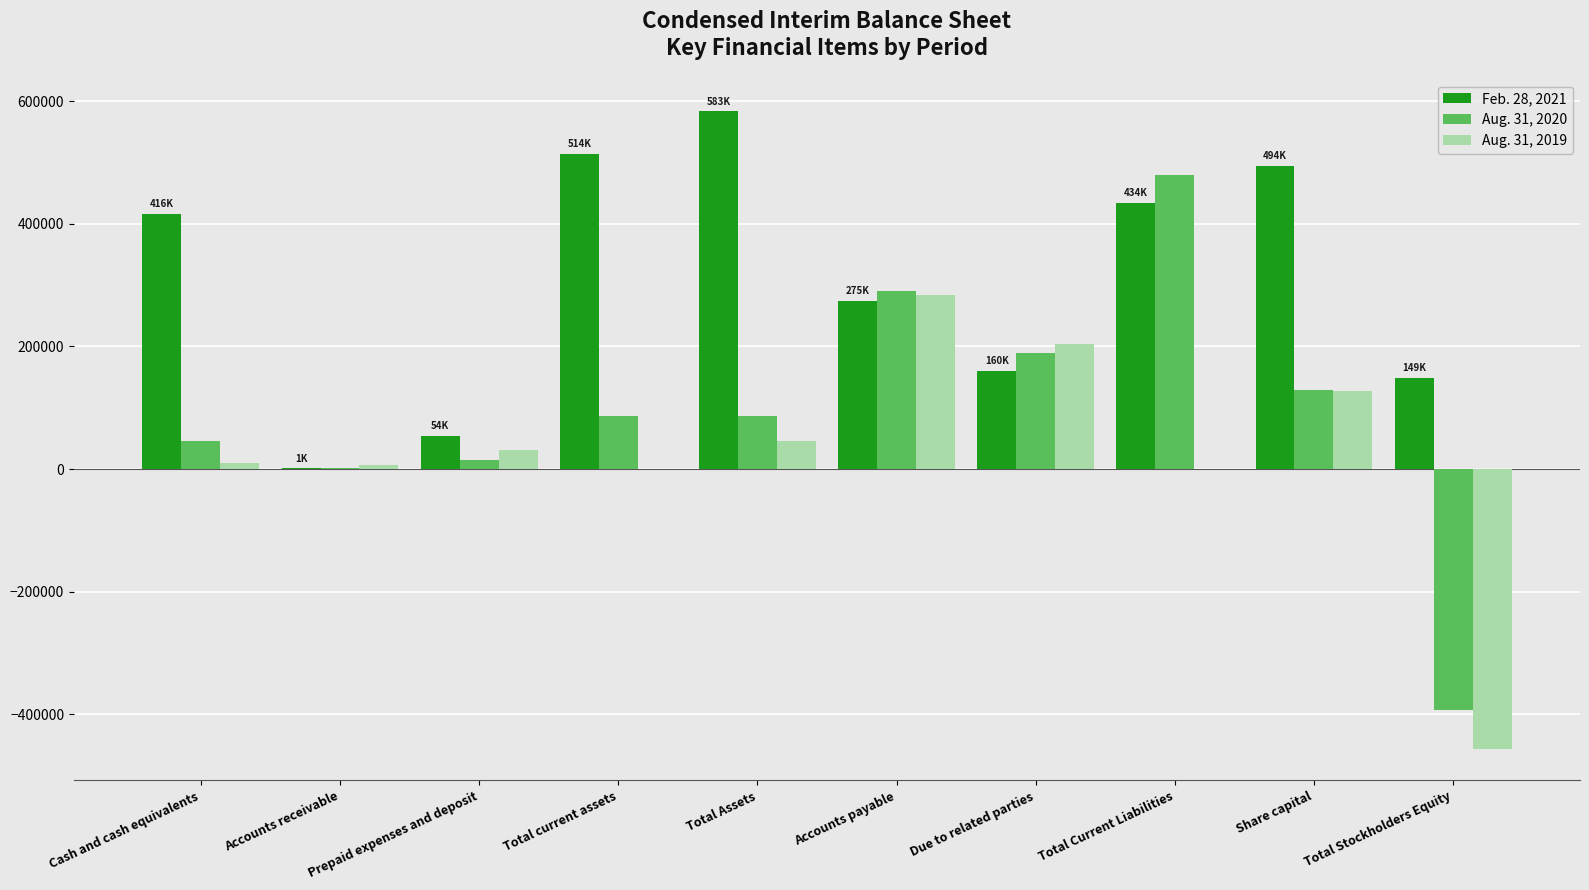

At which category is the sum across all series the highest?

Total Current Liabilities